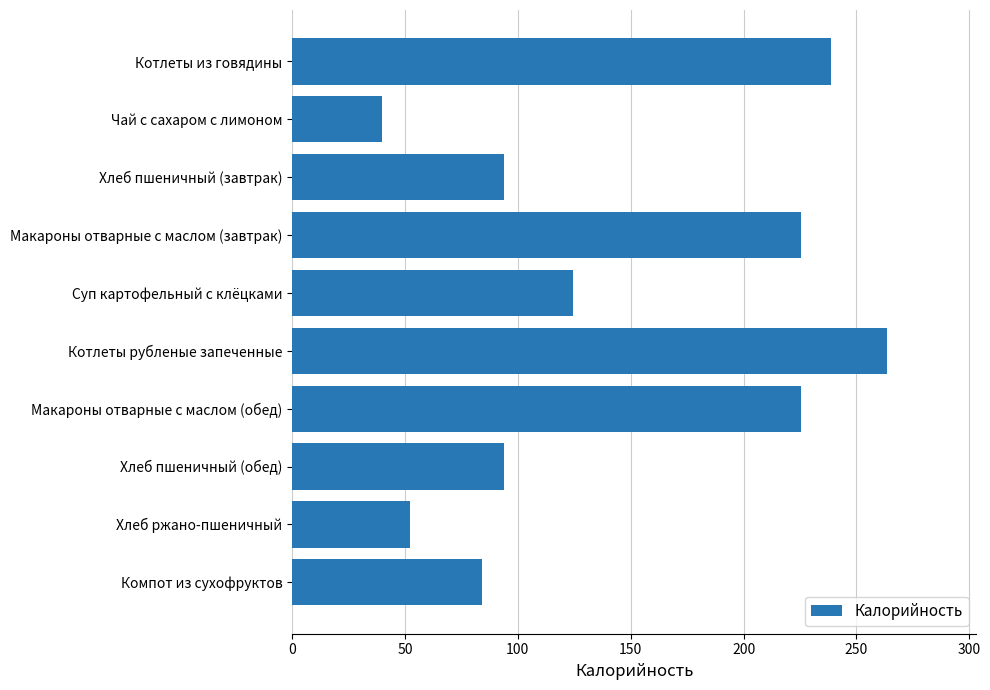

What position from the bottom is Котлеты из говядины?

10